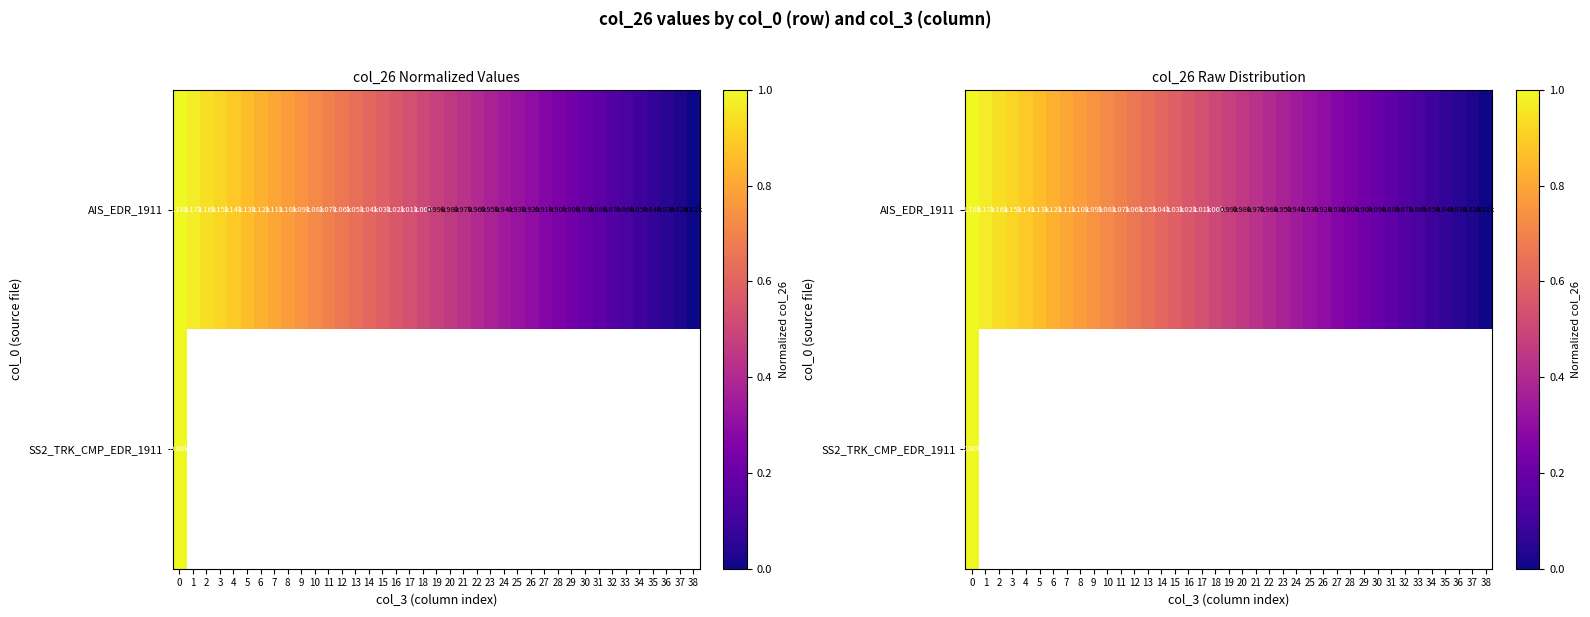

Is it true that row_0 equals 0.8 at 19?

False